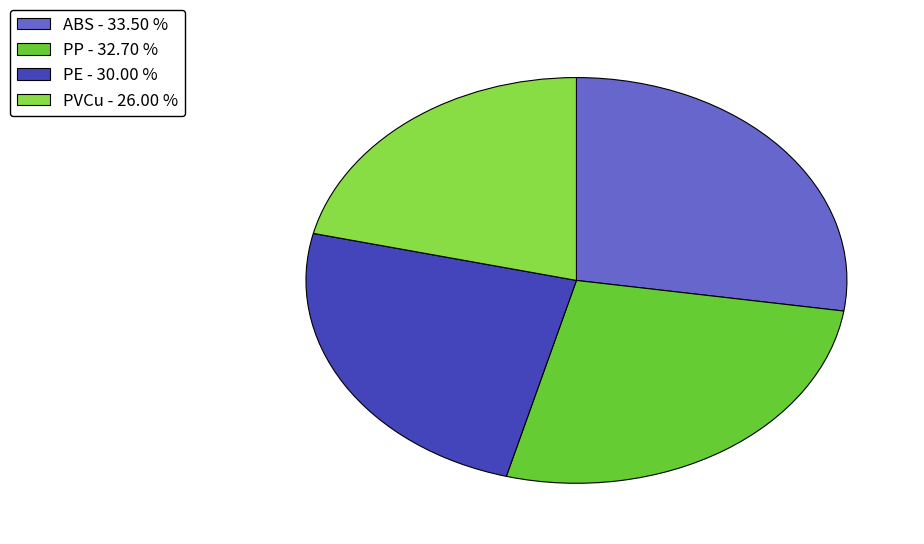

Between PP - 32.70 % and ABS - 33.50 %, which is larger?

ABS - 33.50 %